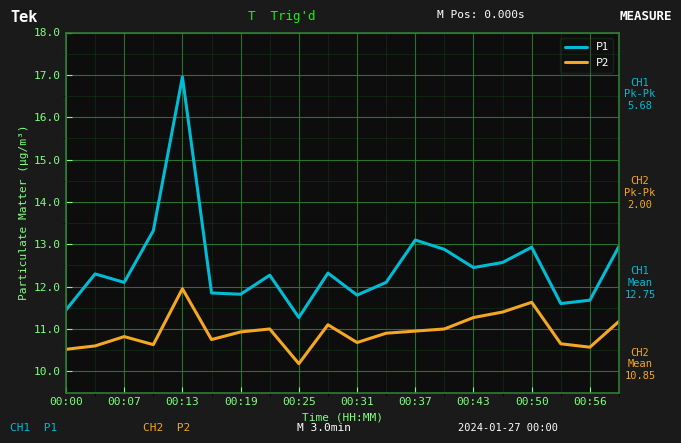

What is the difference between the maximum and minimum values in the P1 series?

5.7